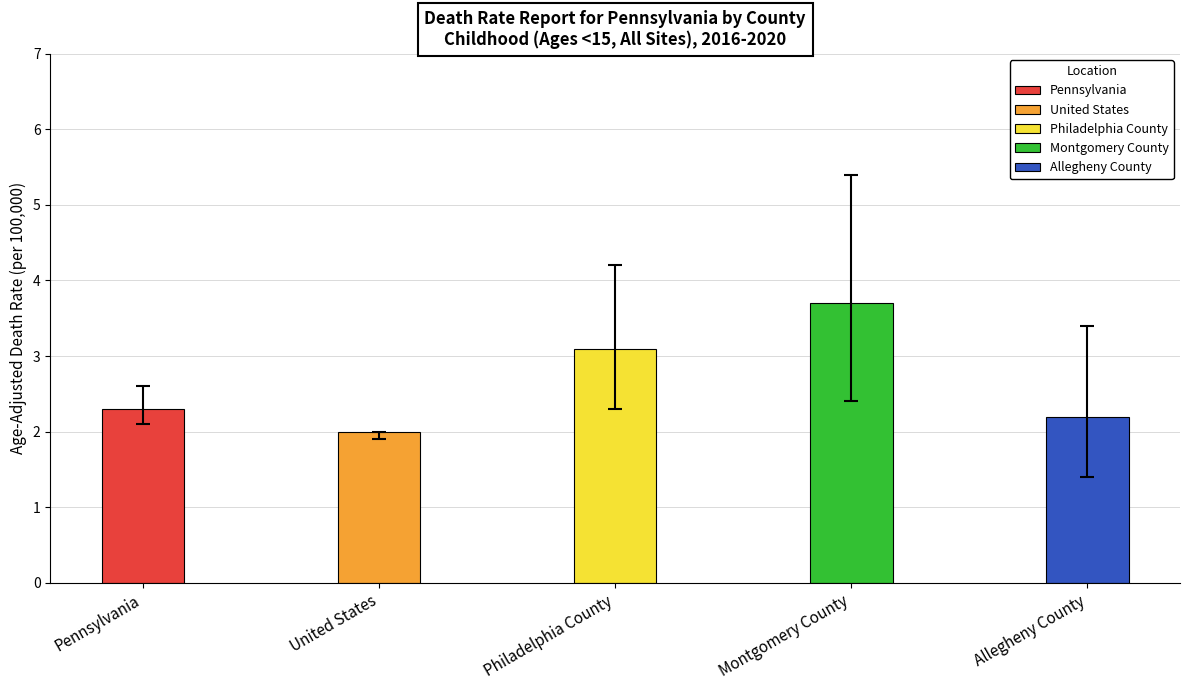

What is the difference between the second highest and second lowest values in the Age-Adjusted Death Rate series?

0.9